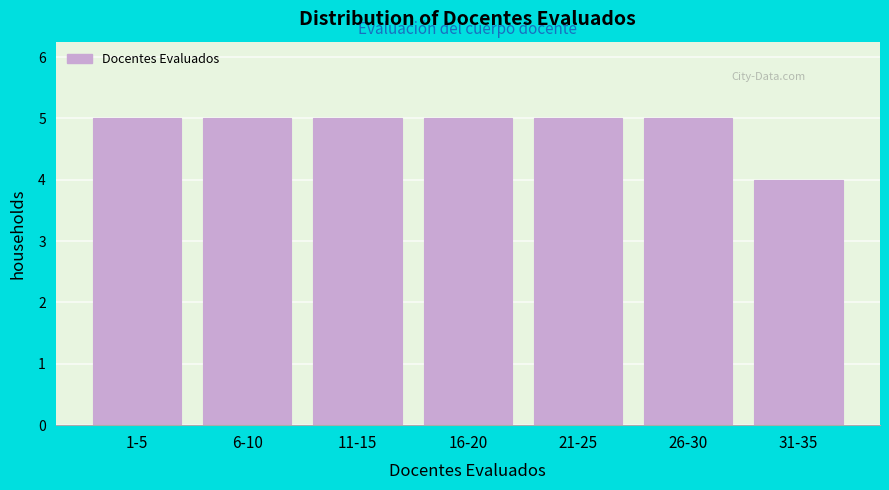

Reading left to right, what are all the values shown in this chart?

1-5=5	6-10=5	11-15=5	16-20=5	21-25=5	26-30=5	31-35=4